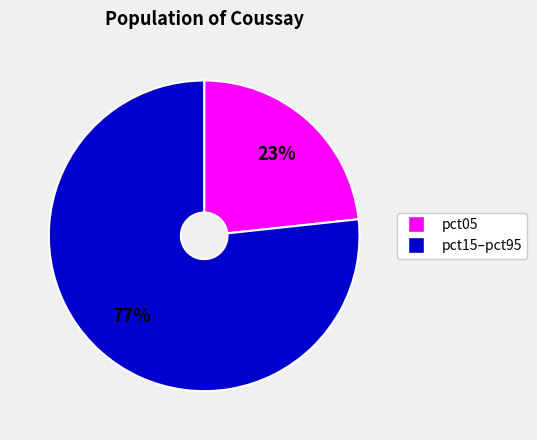

Is there any slice that represents more than half of the pie?

Yes